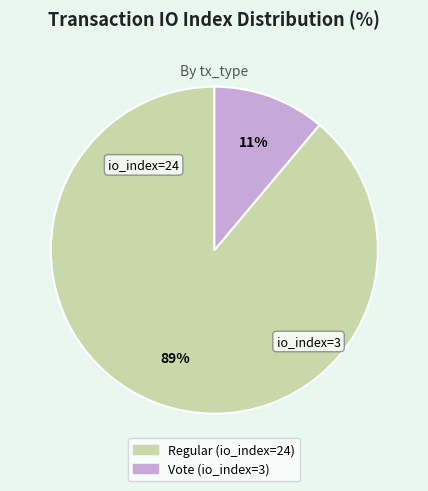

Is there any slice that represents more than half of the pie?

Yes